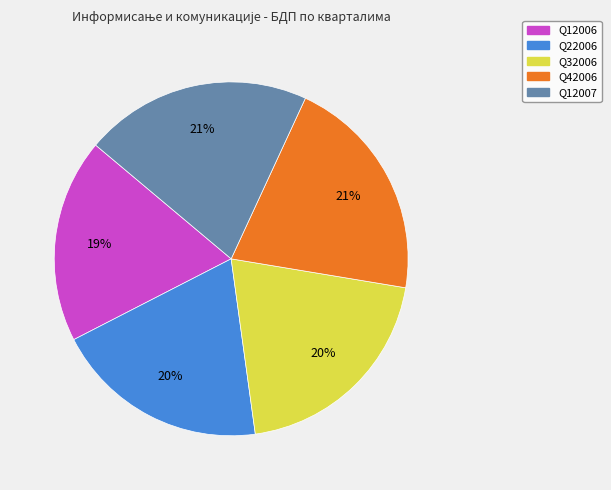

Which slice is the smallest?

Q12006